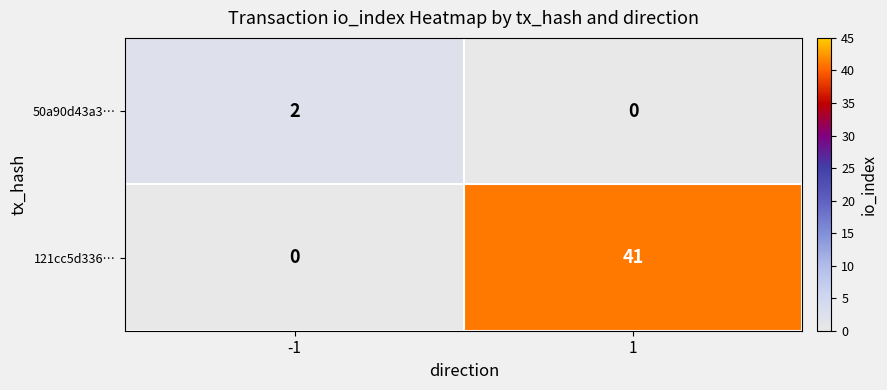

At -1, list the series in order from smallest to largest.

121cc5d336…, 50a90d43a3…